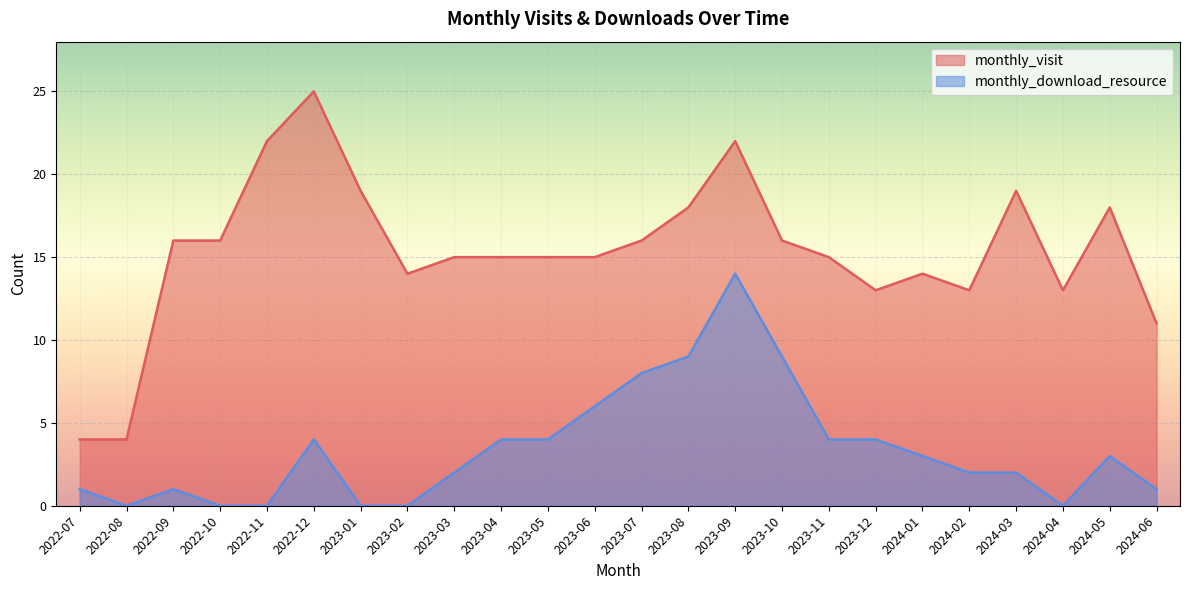

Reading right to left, extract all data points from this chart.

monthly_visit: 11	18	13	19	13	14	13	15	16	22	18	16	15	15	15	15	14	19	25	22	16	16	4	4
monthly_download_resource: 1	3	0	2	2	3	4	4	9	14	9	8	6	4	4	2	0	0	4	0	0	1	0	1